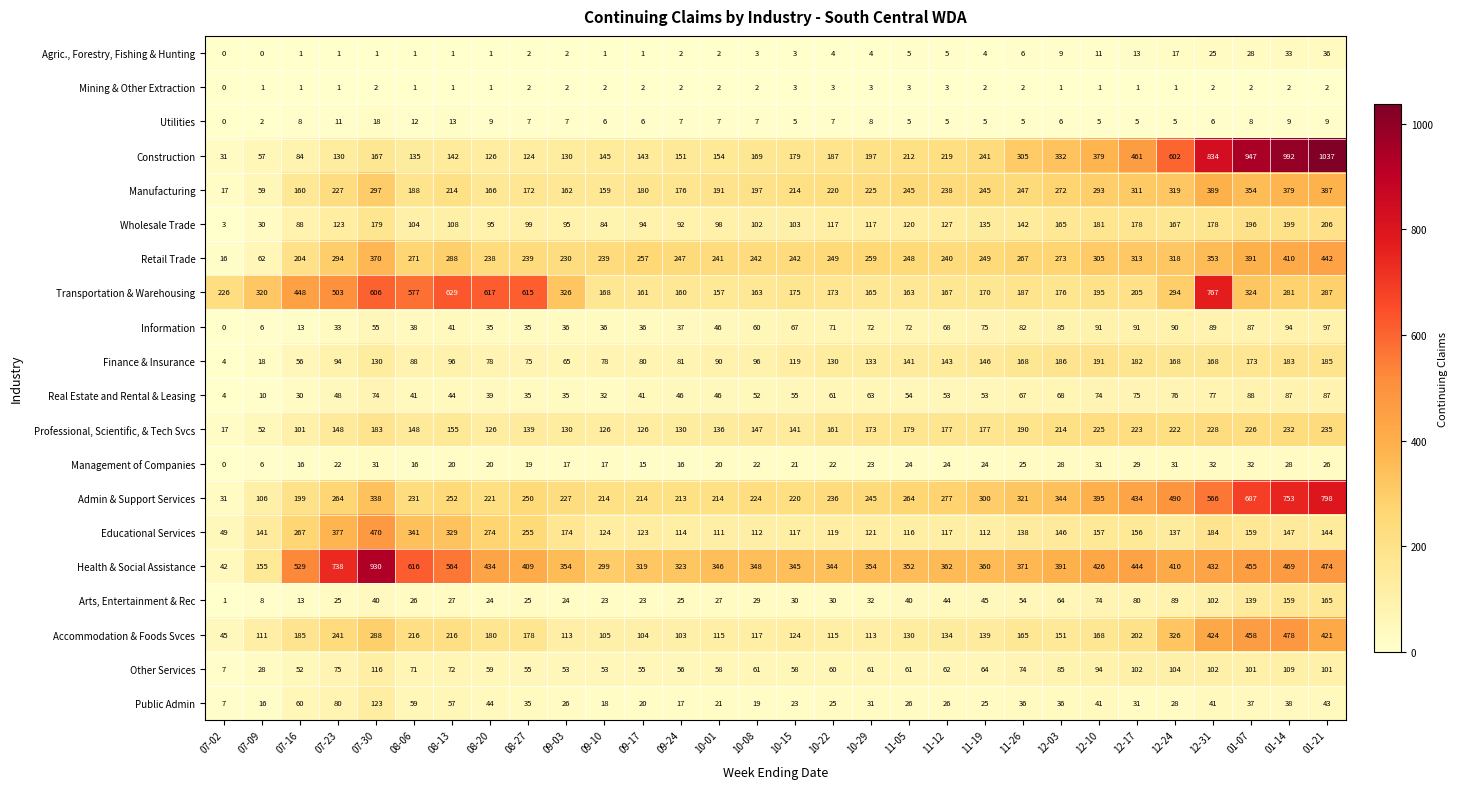

What is the difference between the highest and lowest values at 08-20?

616